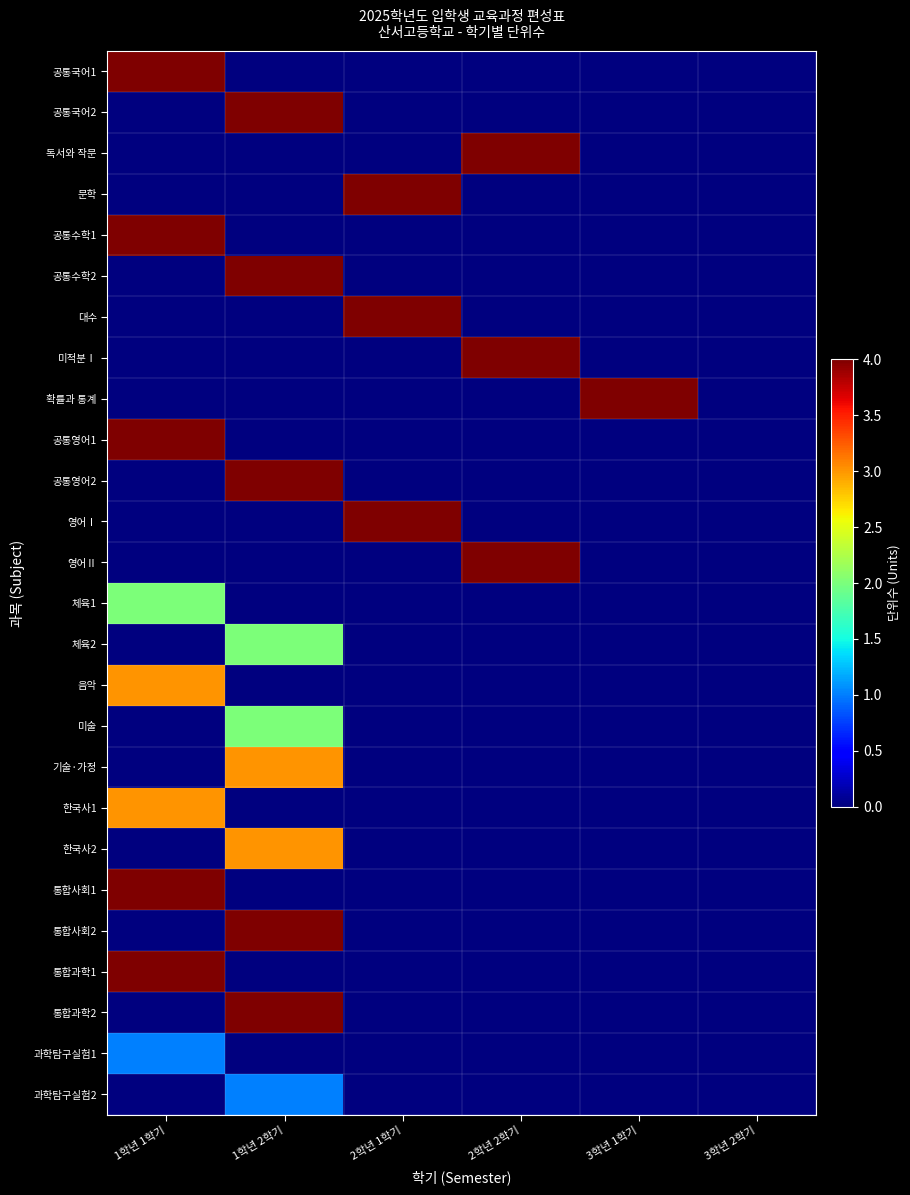

Which label corresponds to the smallest value in the chart?

1학년 2학기